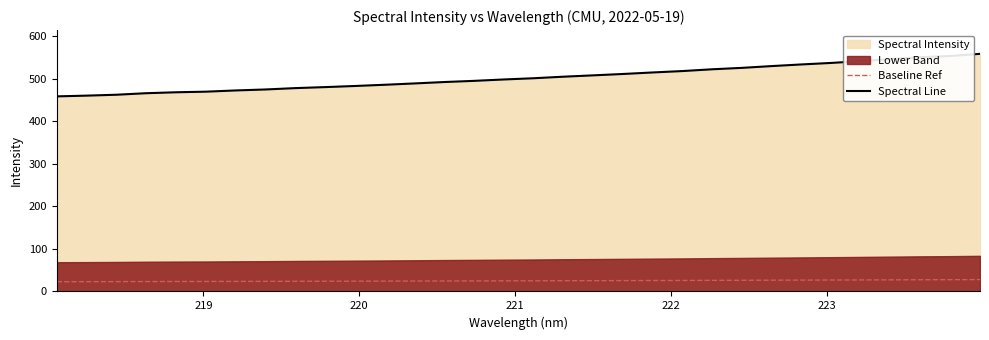

What is the maximum value for Baseline Ref?

27.9